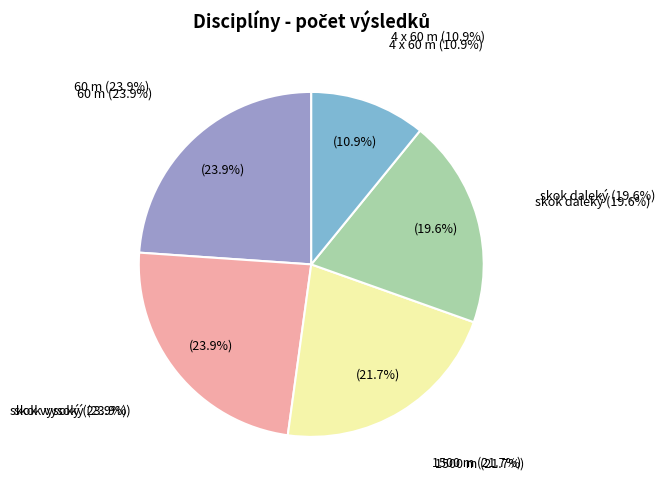

Count the number of slices in the pie.

5